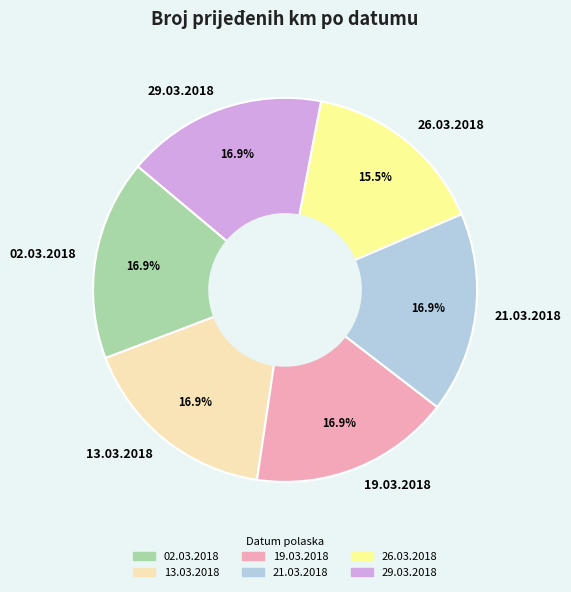

To the nearest percent, what portion does 19.03.2018 represent?

17%